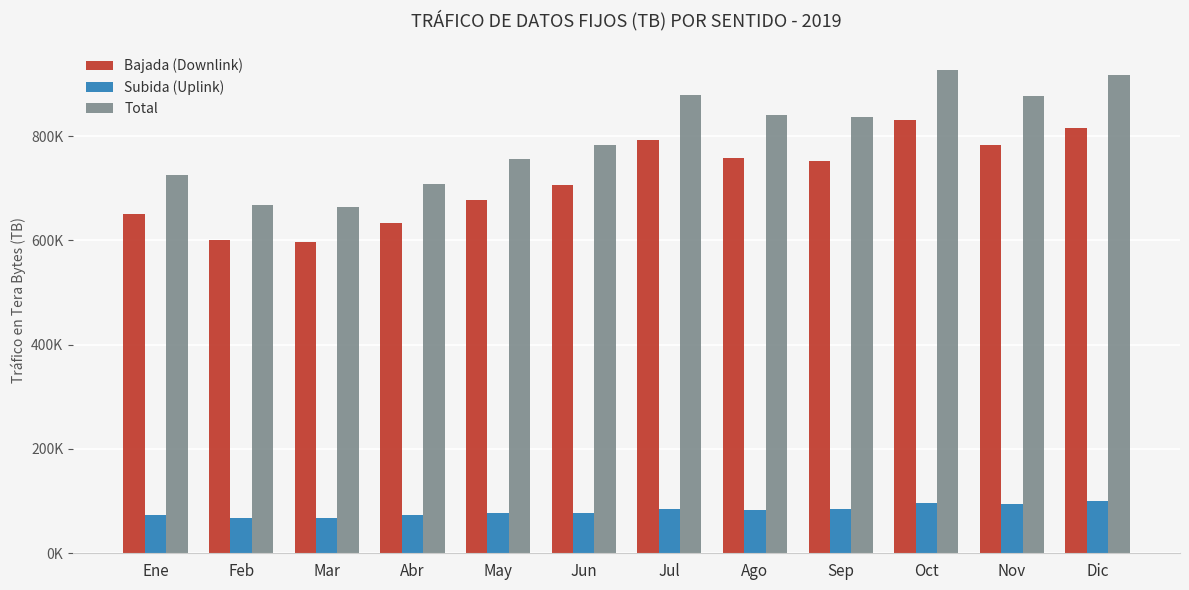

Rank the series by their maximum value, from highest to lowest.

Total, Bajada (Downlink), Subida (Uplink)